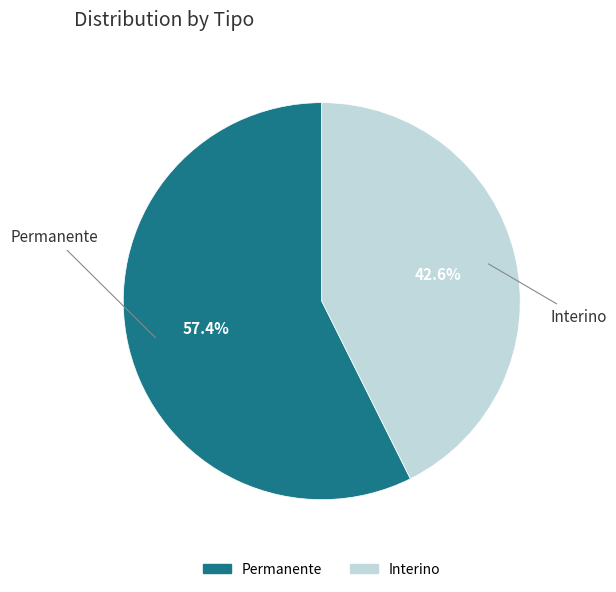

What is the majority slice?

Permanente